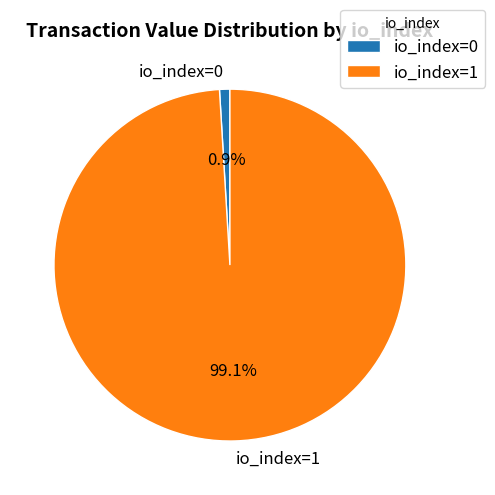

What portion of the pie excludes io_index=0?

99.1%